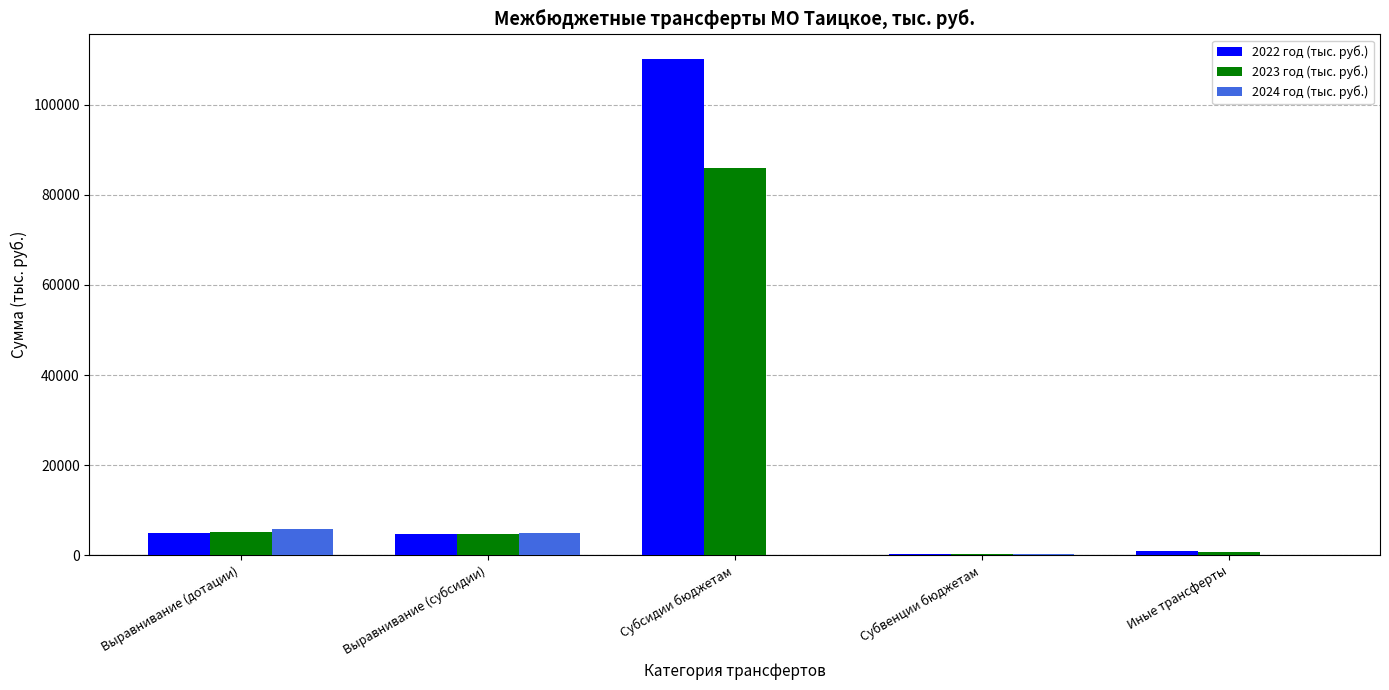

Where does the 2023 год (тыс. руб.) series first go above 4810?

Выравнивание (дотации)